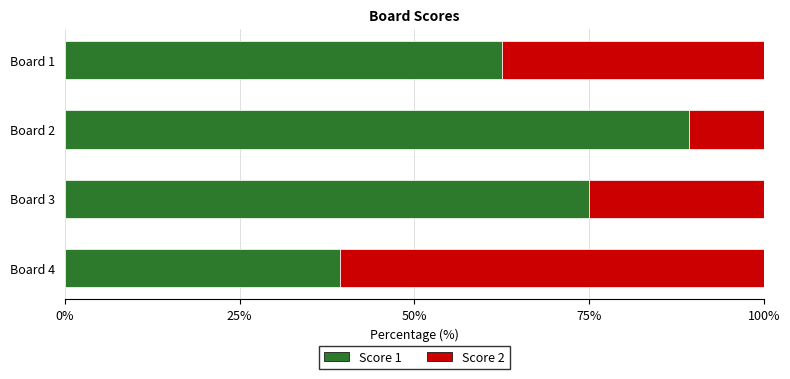

How many categories are shown in the chart?

4